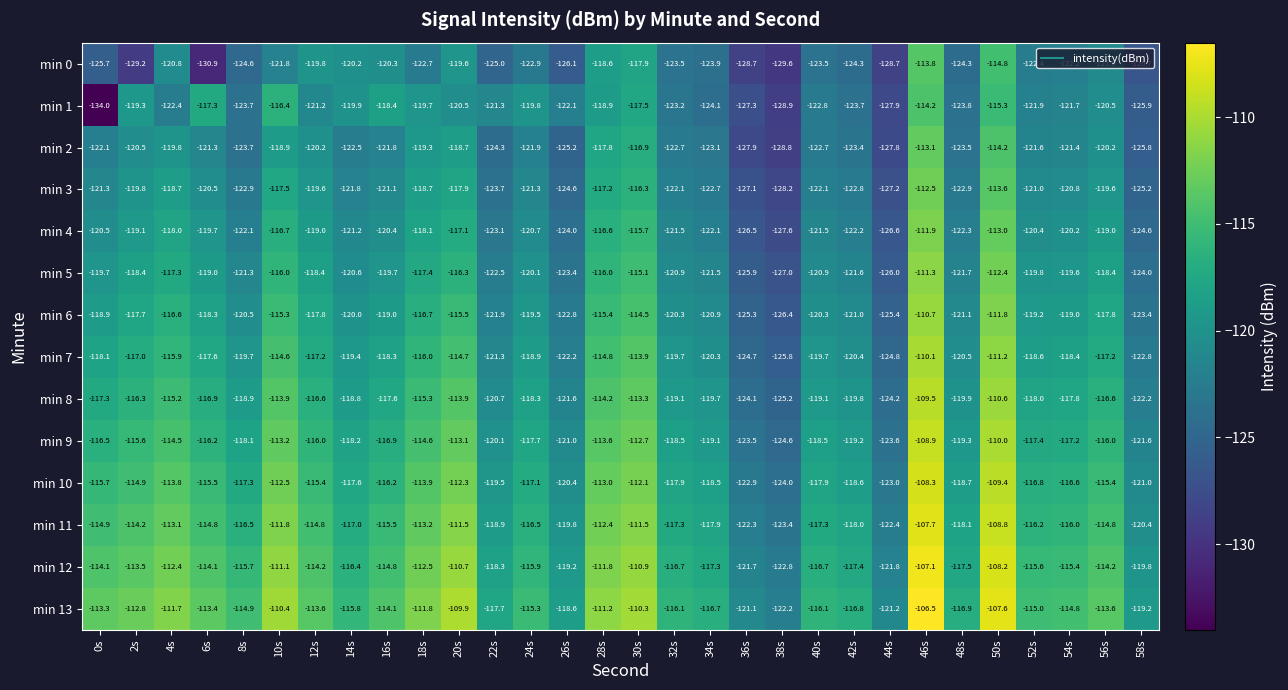

Which series has the largest total across all categories?

min 13